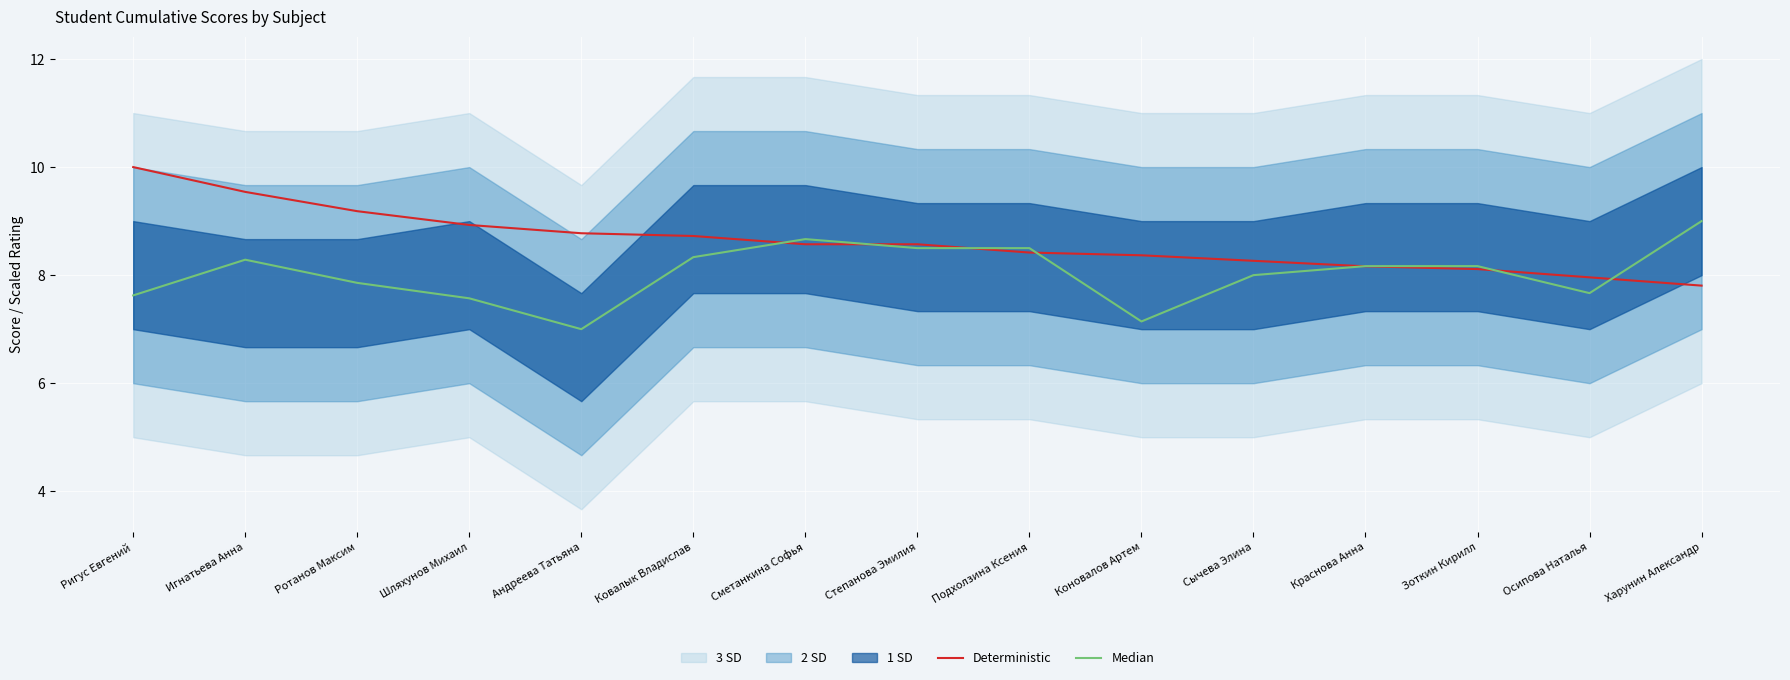

How many interior local valleys does the Median series have?

3